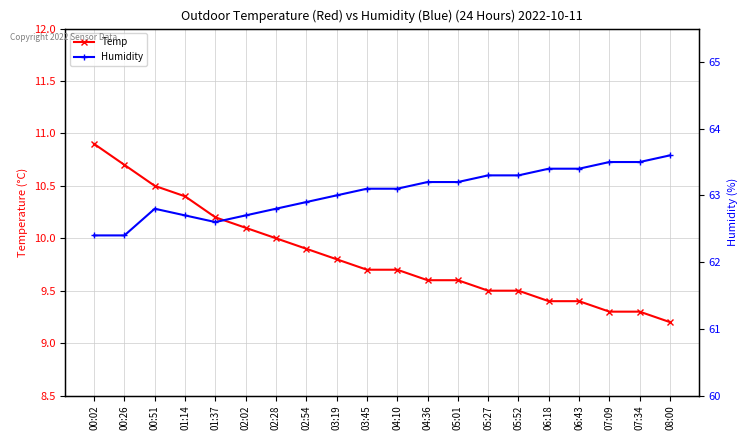

How many interior local peaks does the Humidity series have?

1